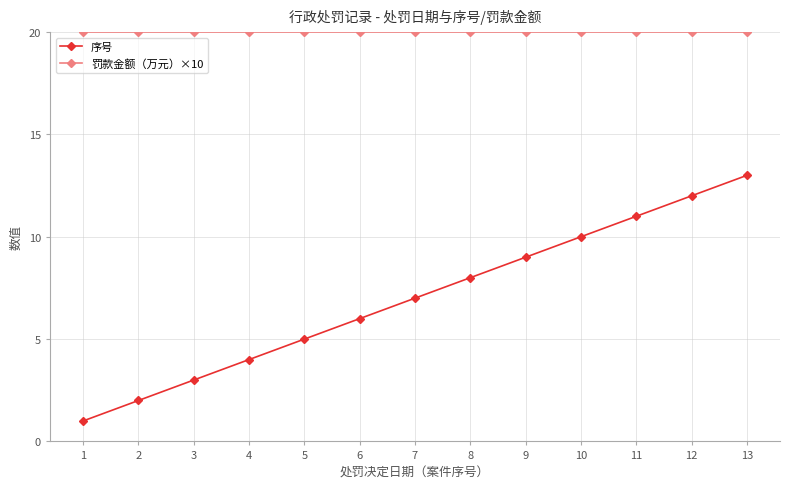

How many lines are shown in the chart?

2